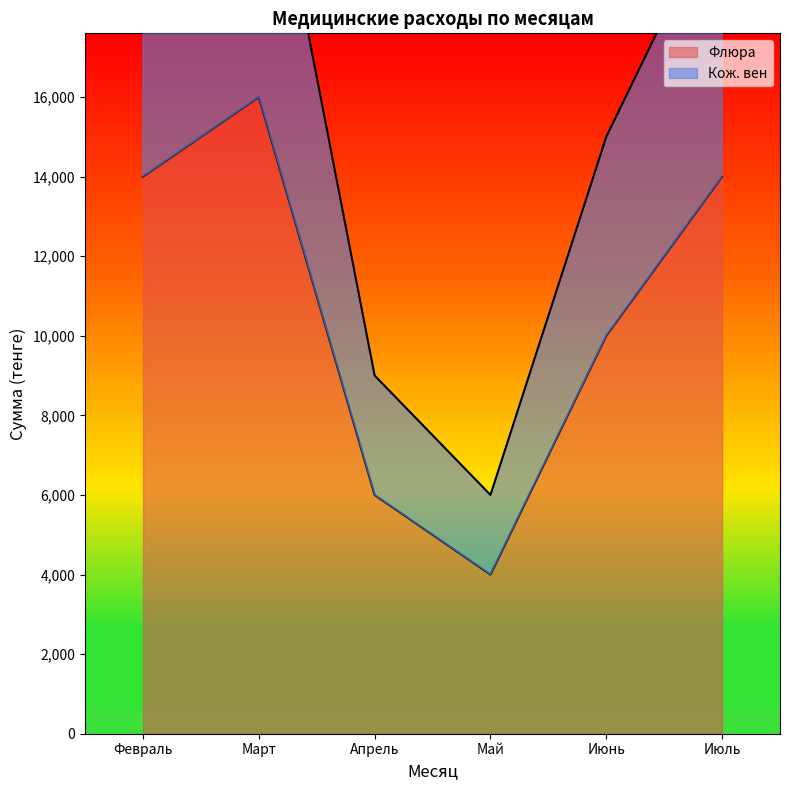

Is it true that Флюра equals 7413 at Март?

False